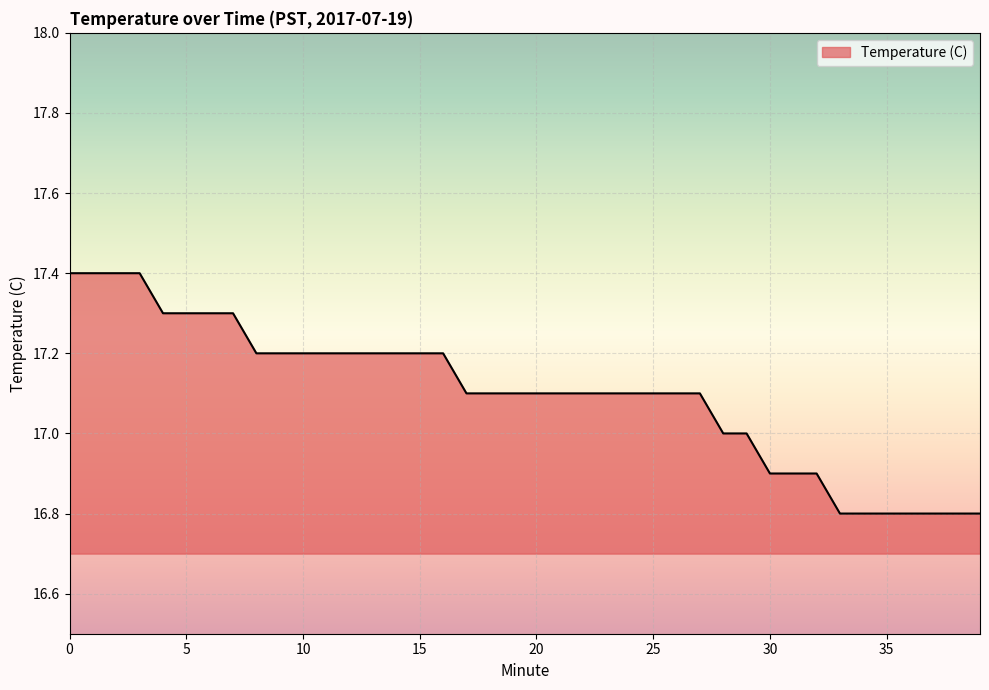

What is the minimum value shown in the chart?

16.8